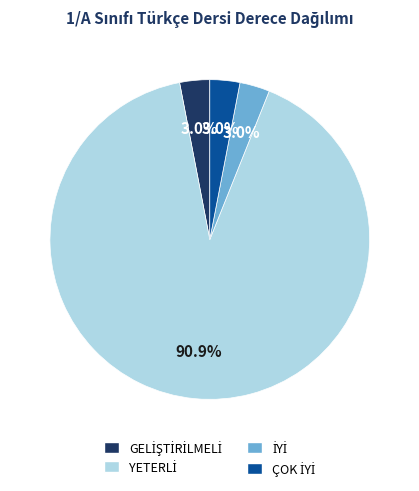

Is there a majority slice in this chart?

Yes